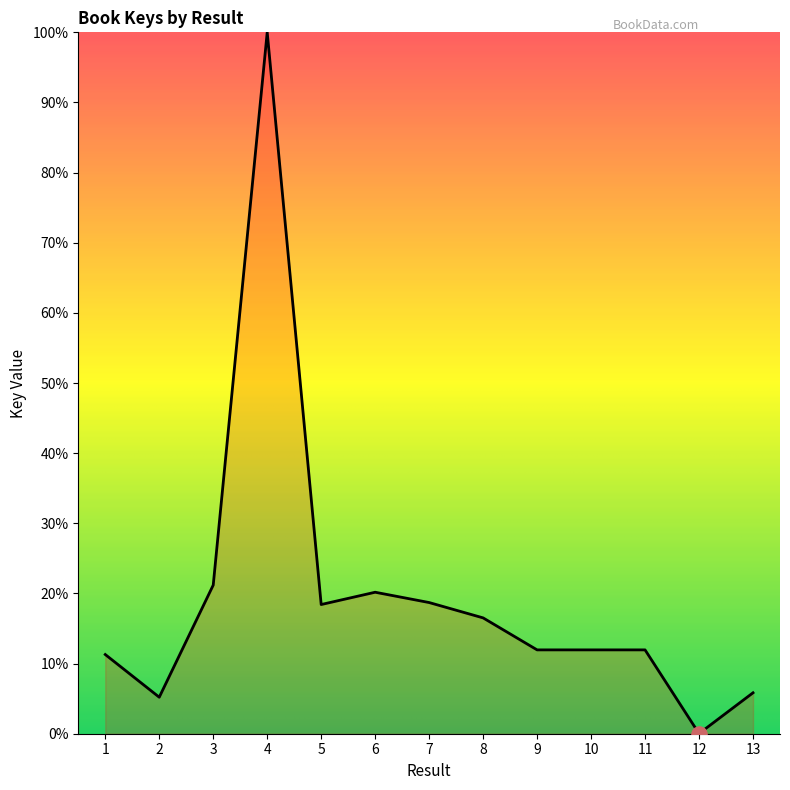

What is the change in value from 11 to 13?

-6.1